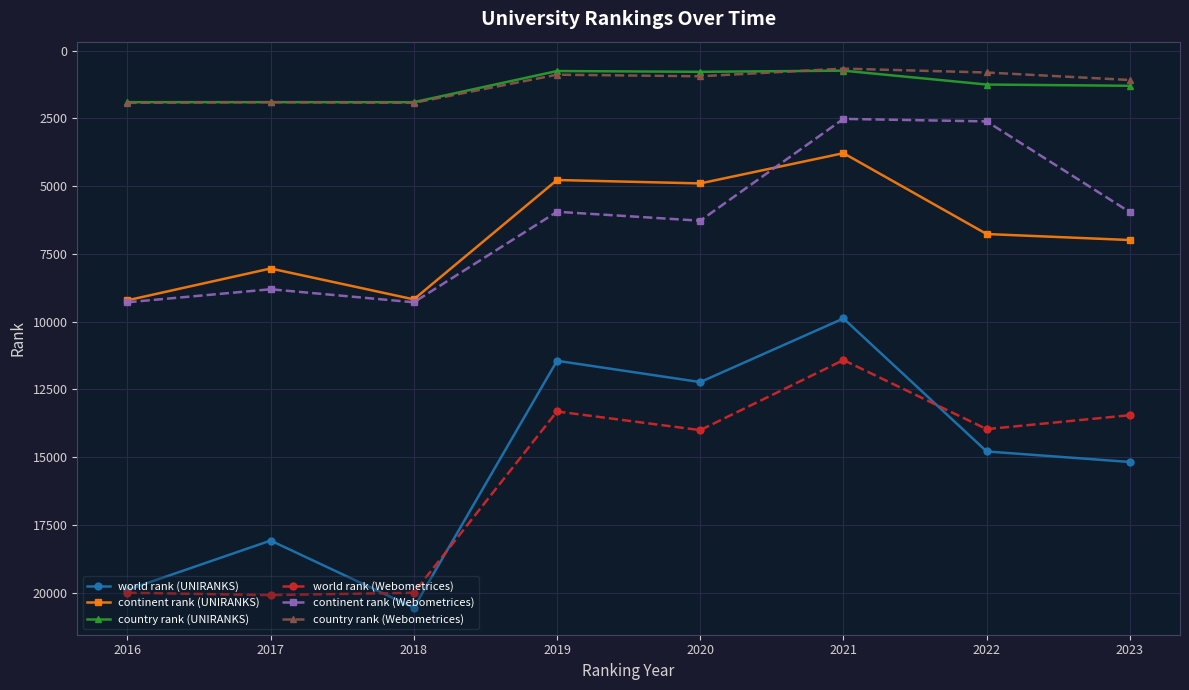

What is the average value of the country rank (UNIRANKS) series?

1318